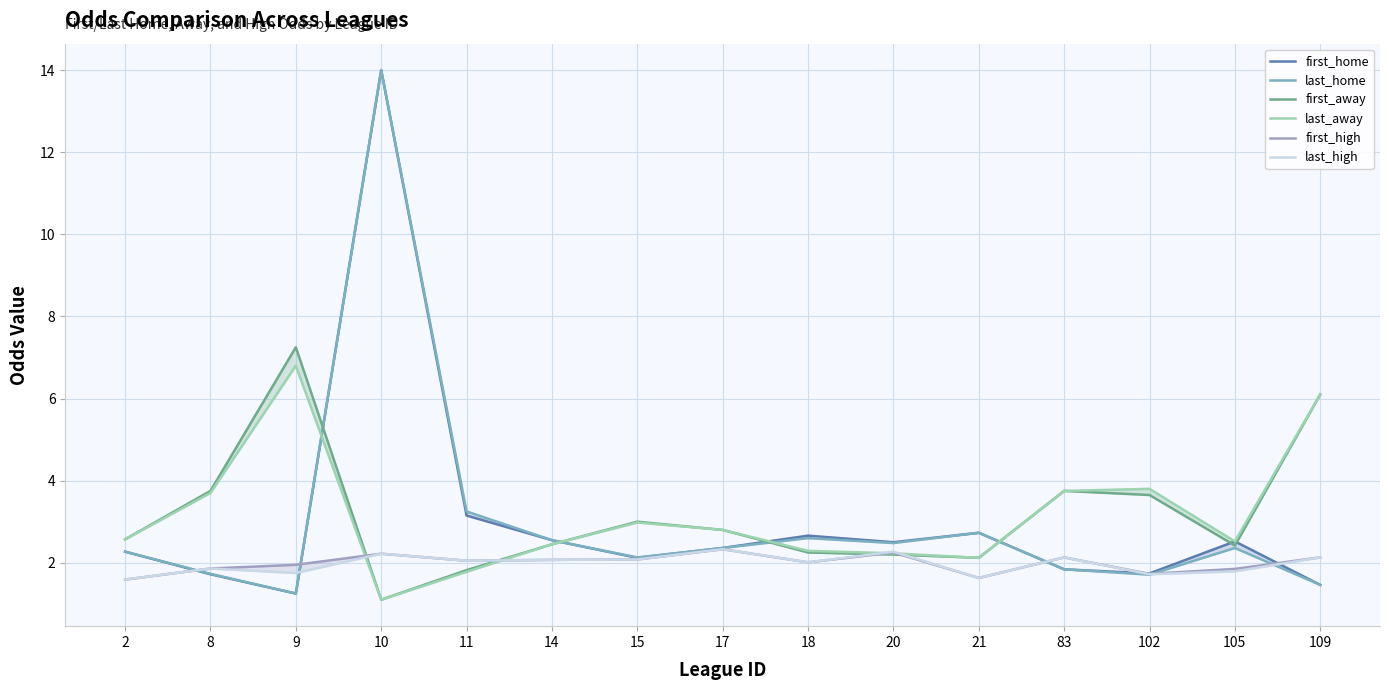

Where does the last_away series first go above 2?

2